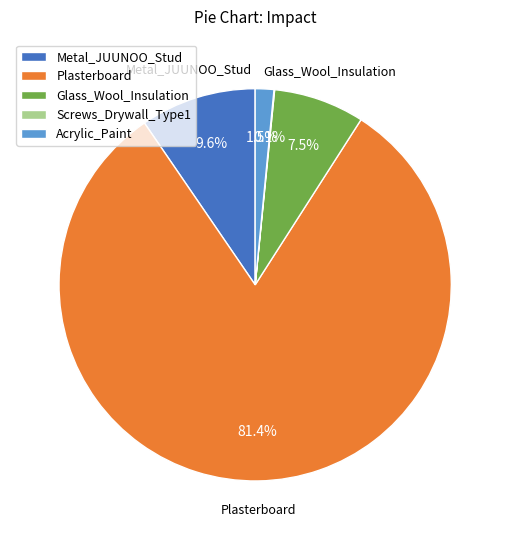

Combined, do Acrylic_Paint and Plasterboard account for over 50%?

Yes